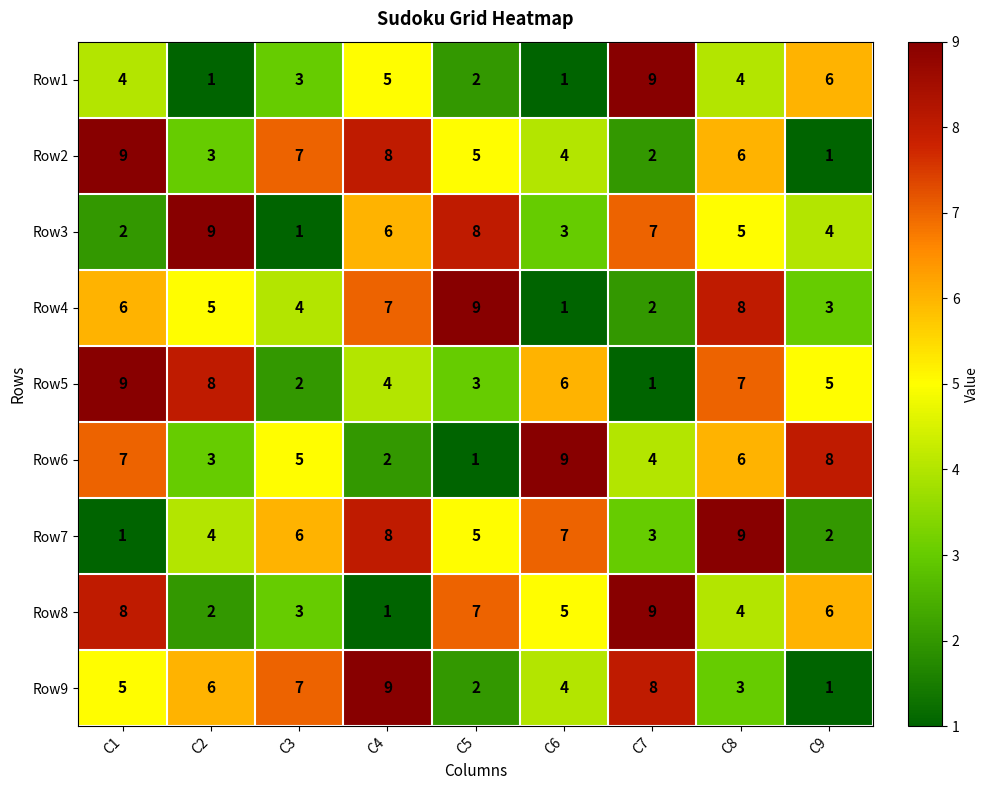

What is the greatest value displayed?

9